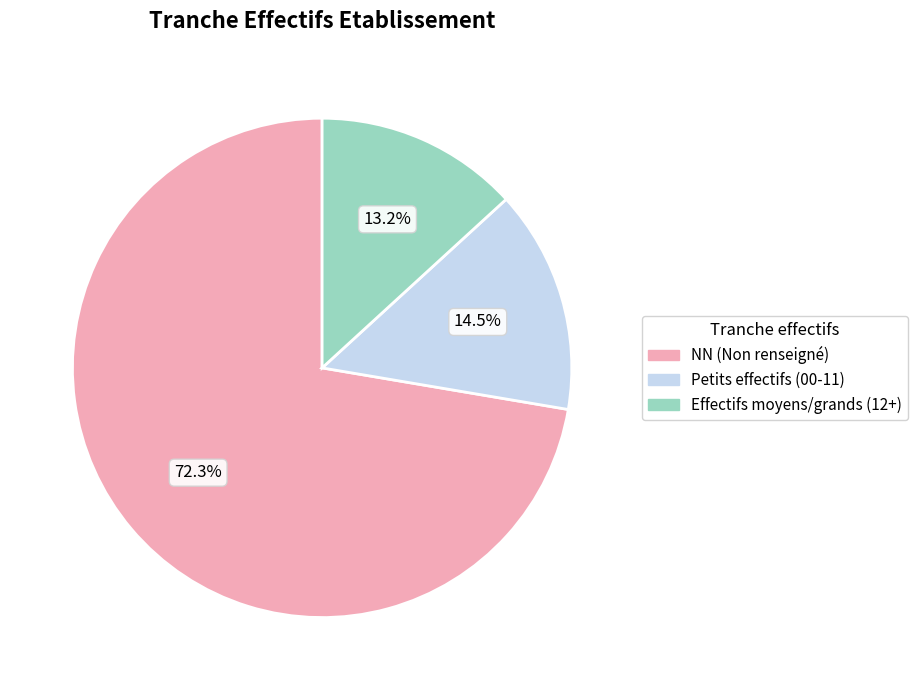

What is the total percentage of NN (Non renseigné) and Effectifs moyens/grands (12+)?

85.5%